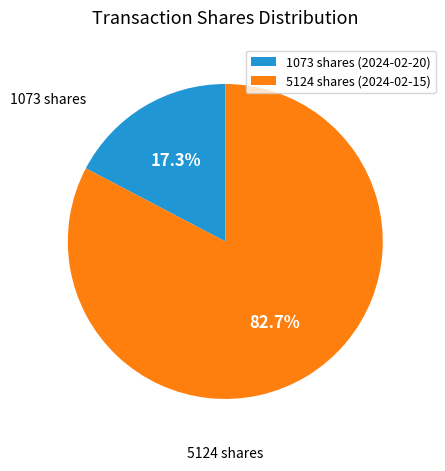

Which slice is the smallest?

1073 shares (2024-02-20)